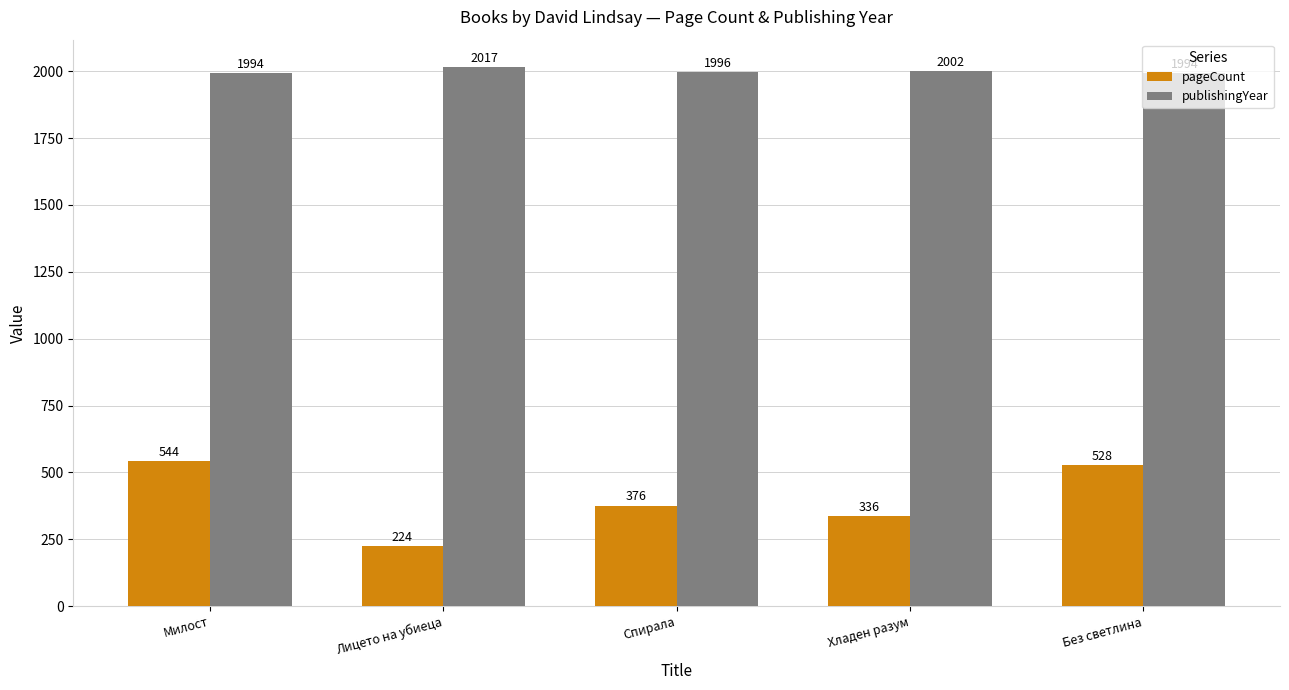

What is the difference between the highest and lowest values at Милост?

1450